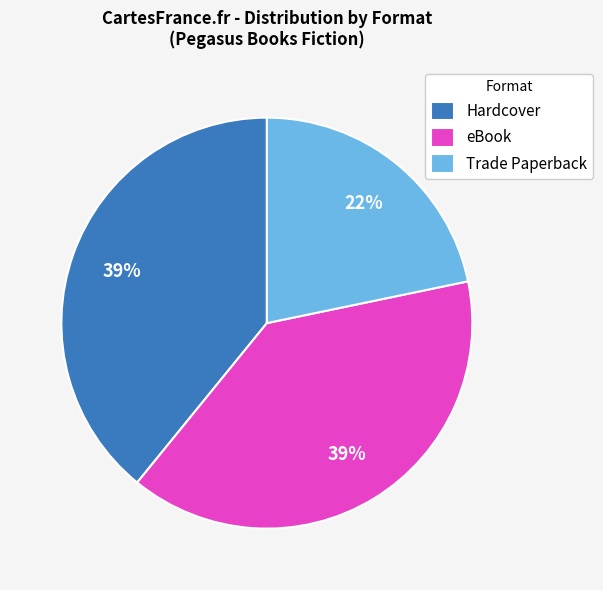

Is Hardcover the majority of the pie?

No